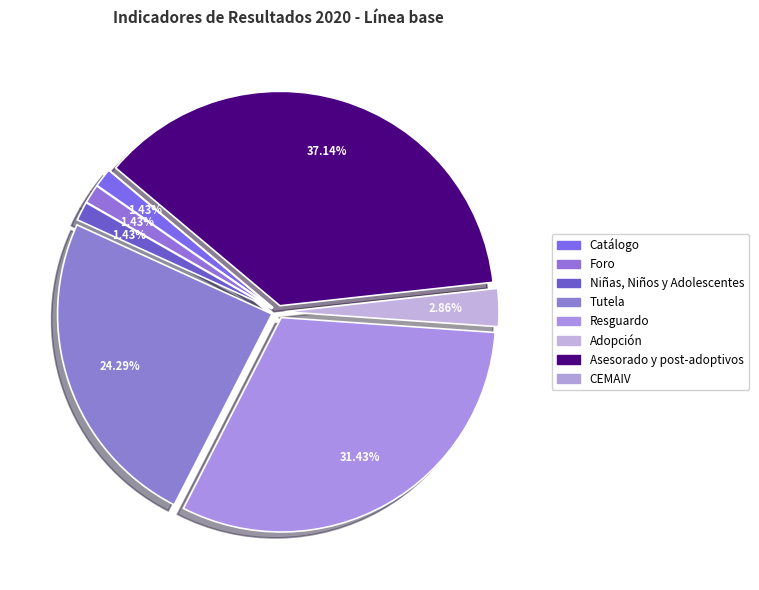

How many segments does this pie chart have?

8